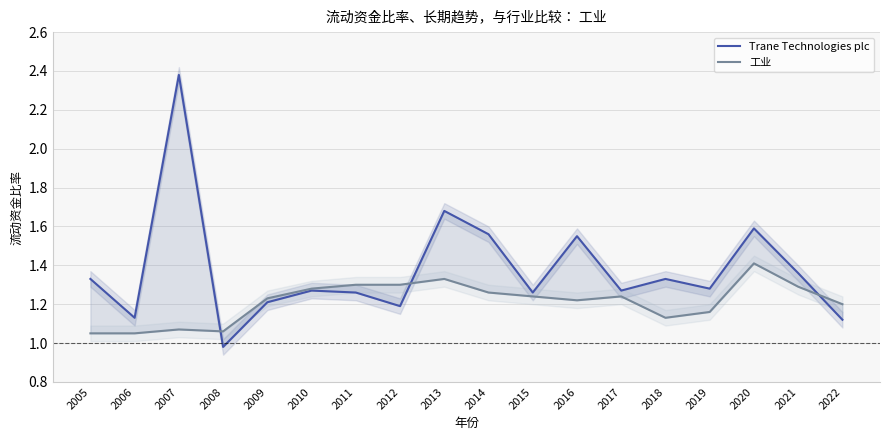

At which category does the chart reach its minimum across all series?

2008